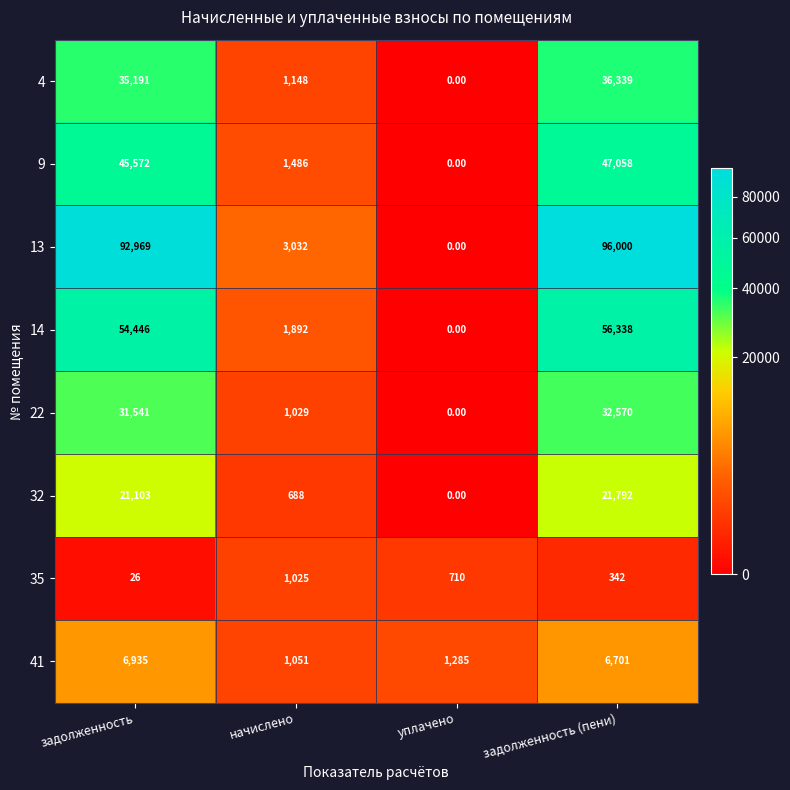

Where is 35 nearest to the value 525?

задолженность (пени)